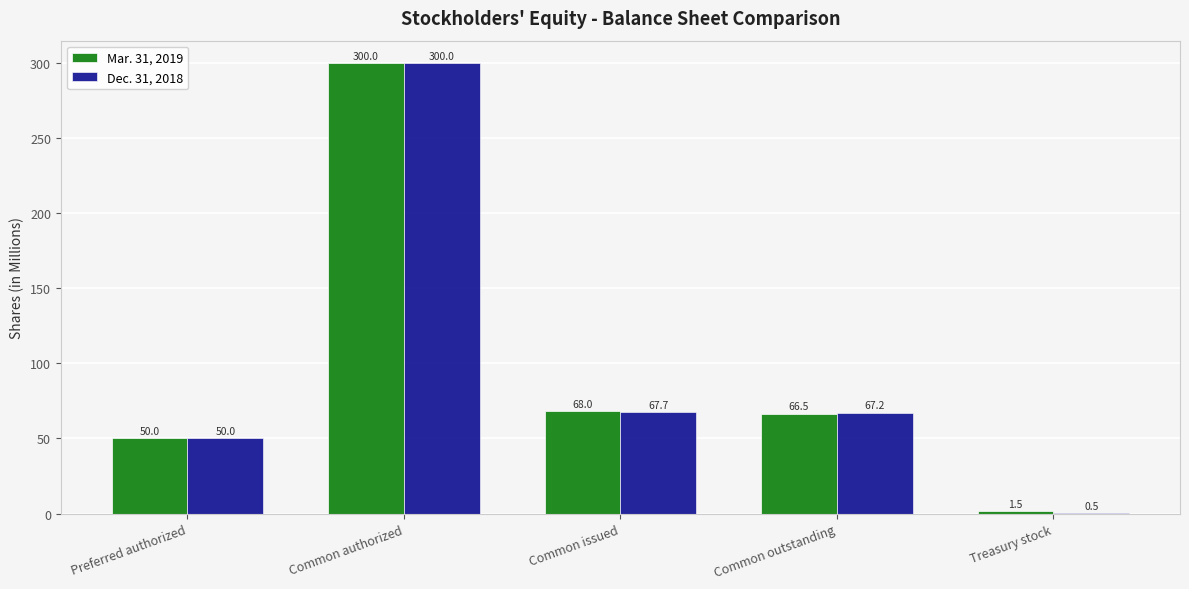

Reading left to right, transcribe all the data shown in this chart.

Mar. 31, 2019: 50.0	300.0	68.0	66.5	1.5
Dec. 31, 2018: 50.0	300.0	67.7	67.2	0.5